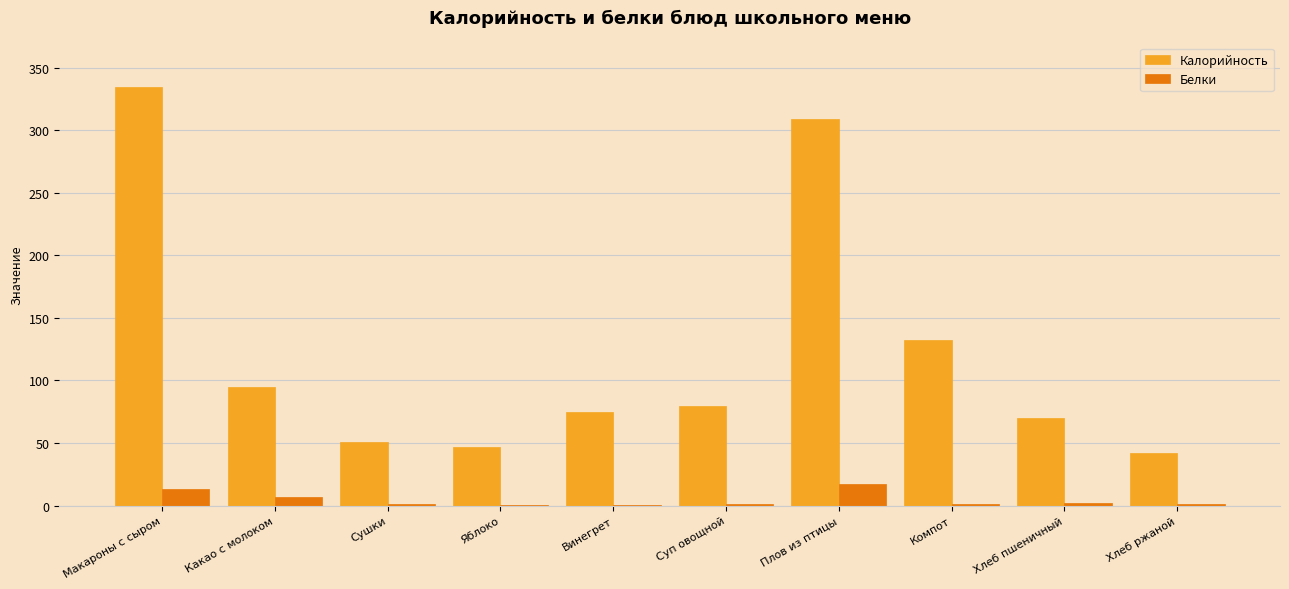

Which series has the largest total across all categories?

Калорийность